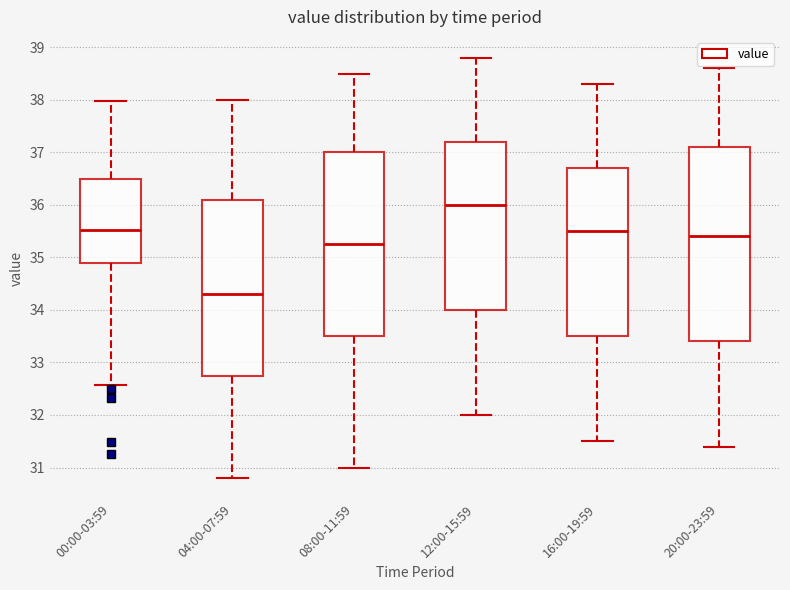

Where does the median line of the box for 08:00-11:59 sit on the y-axis? The values are not printed on the chart, so give them approximately, as read against the axis.

35.3